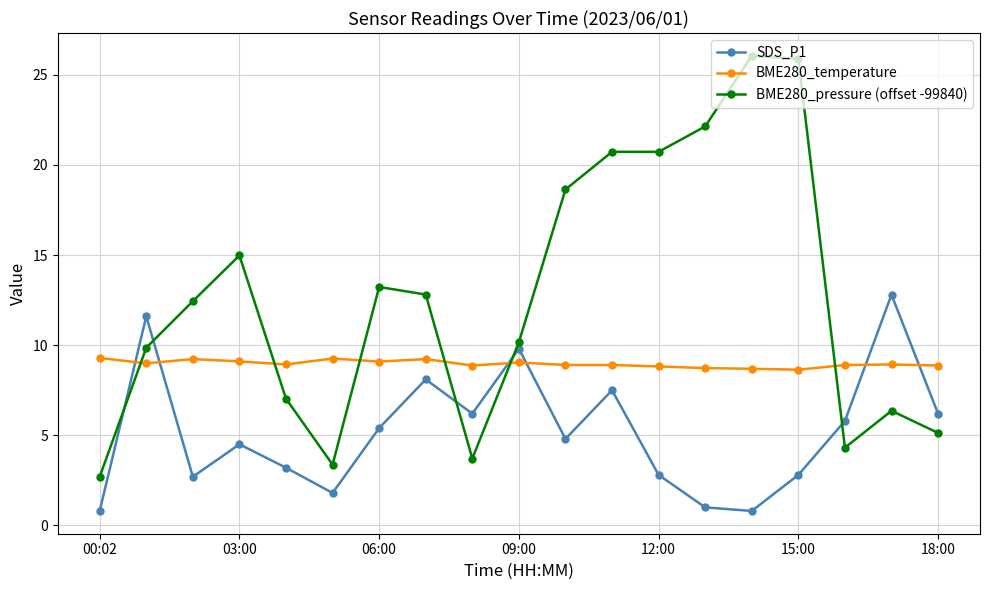

How many lines are shown in the chart?

3